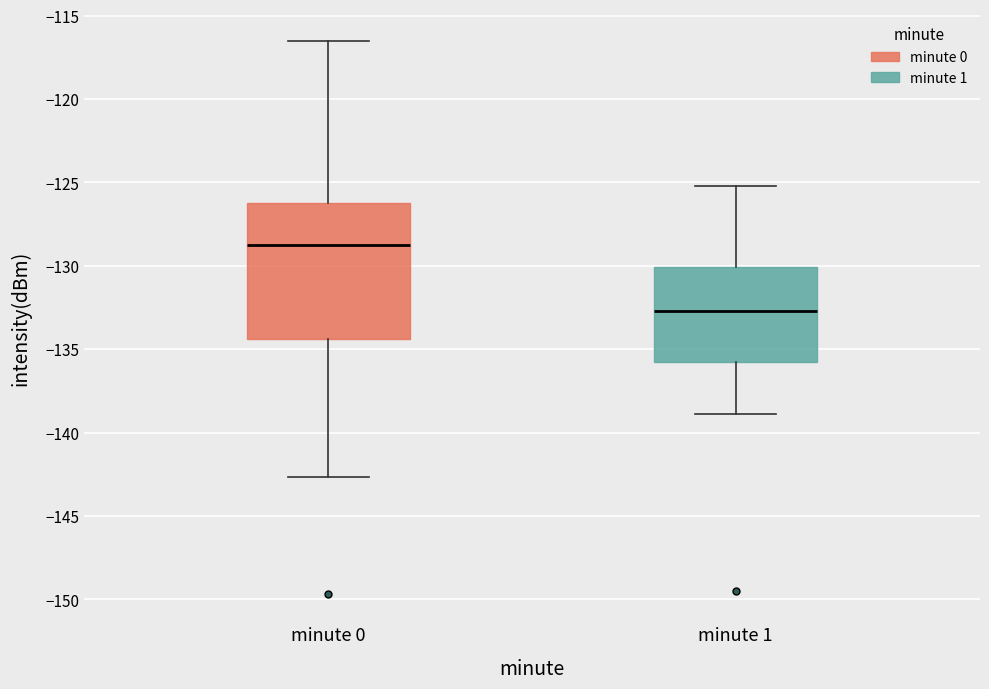

Where does the upper whisker of the box for minute 1 end on the y-axis? The values are not printed on the chart, so give them approximately, as read against the axis.

-125.0